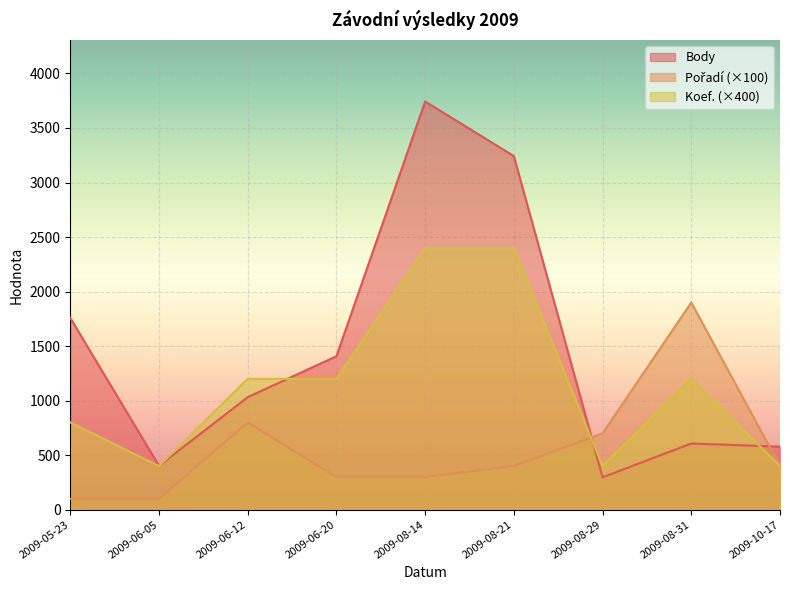

How many series are shown in this chart?

3